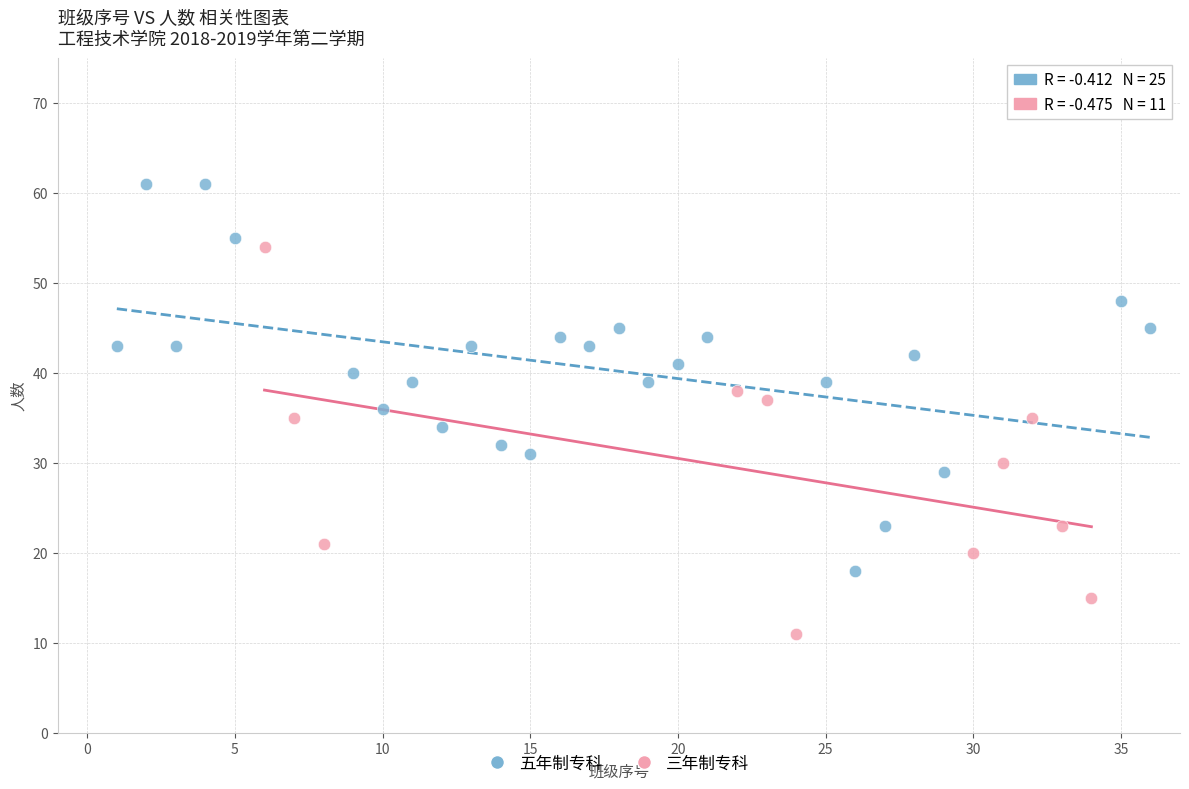

Which series reaches the minimum Y coordinate?

三年制专科